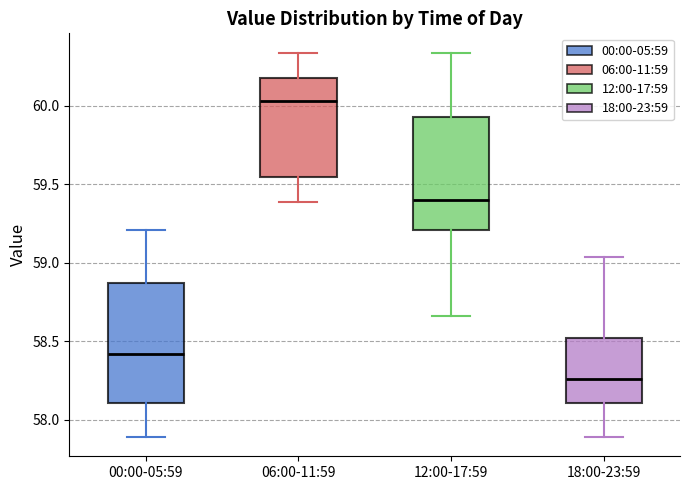

Where does the upper whisker of the box for 18:00-23:59 end on the y-axis? The values are not printed on the chart, so give them approximately, as read against the axis.

59.05